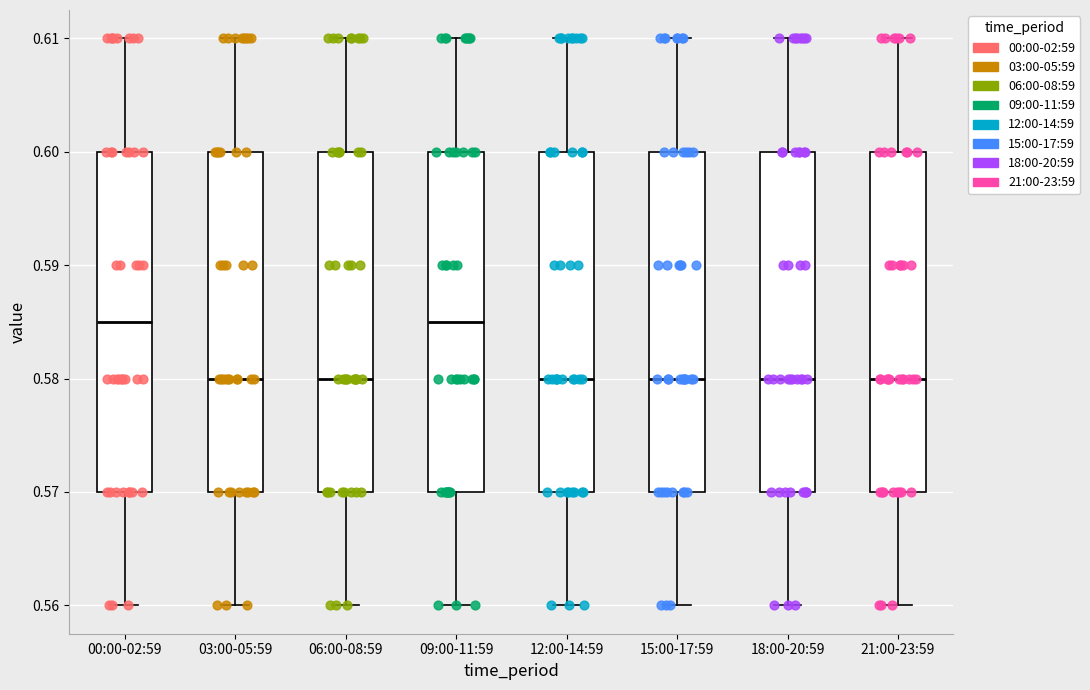

Reading left to right, read every box against the y-axis: the position of its median line, the range the box covers, and the ends of its whiskers. The values are not printed on the chart, so give them approximately, as read against the axis.

00:00-02:59: median 0.585, box 0.570 to 0.600, whiskers 0.560 to 0.610
03:00-05:59: median 0.580, box 0.570 to 0.600, whiskers 0.560 to 0.610
06:00-08:59: median 0.580, box 0.570 to 0.600, whiskers 0.560 to 0.610
09:00-11:59: median 0.585, box 0.570 to 0.600, whiskers 0.560 to 0.610
12:00-14:59: median 0.580, box 0.570 to 0.600, whiskers 0.560 to 0.610
15:00-17:59: median 0.580, box 0.570 to 0.600, whiskers 0.560 to 0.610
18:00-20:59: median 0.580, box 0.570 to 0.600, whiskers 0.560 to 0.610
21:00-23:59: median 0.580, box 0.570 to 0.600, whiskers 0.560 to 0.610